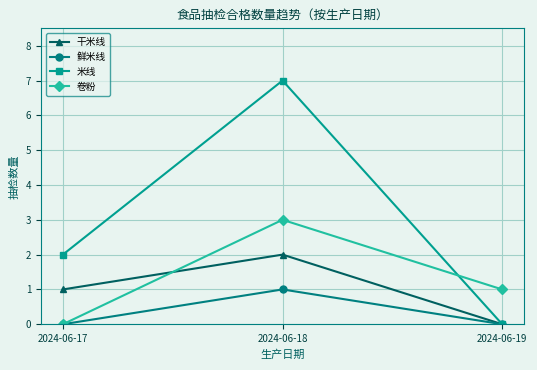

The value of 米线 at 2024-06-17 is 2. True or false?

True